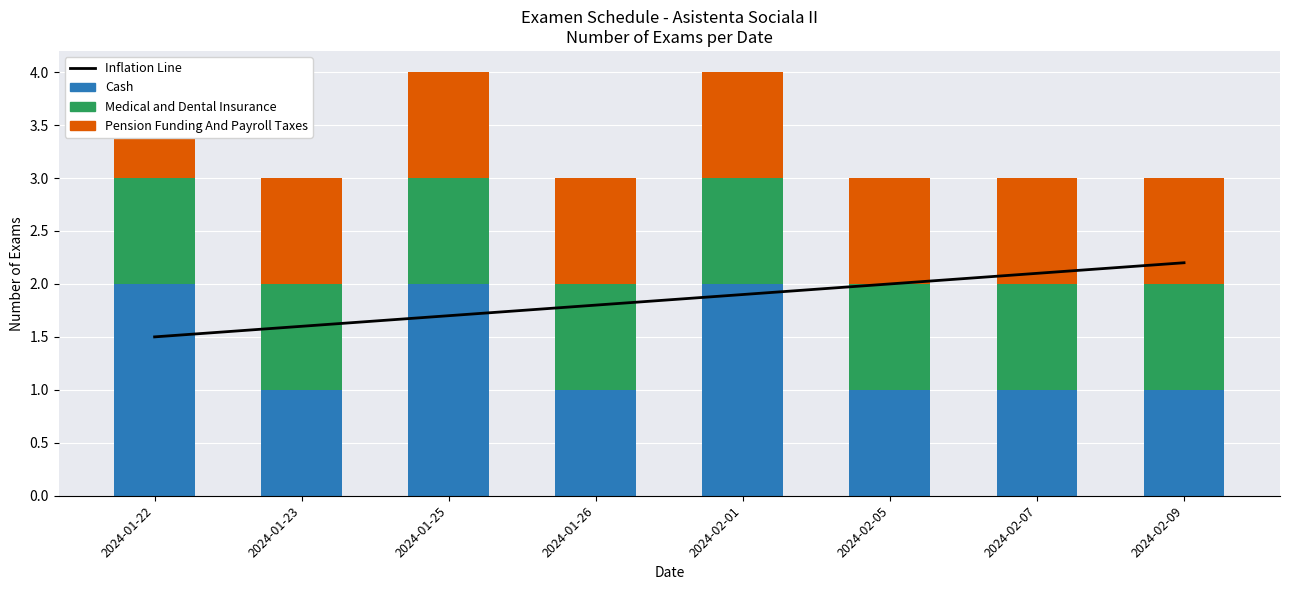

What position from the left is 2024-02-05?

6